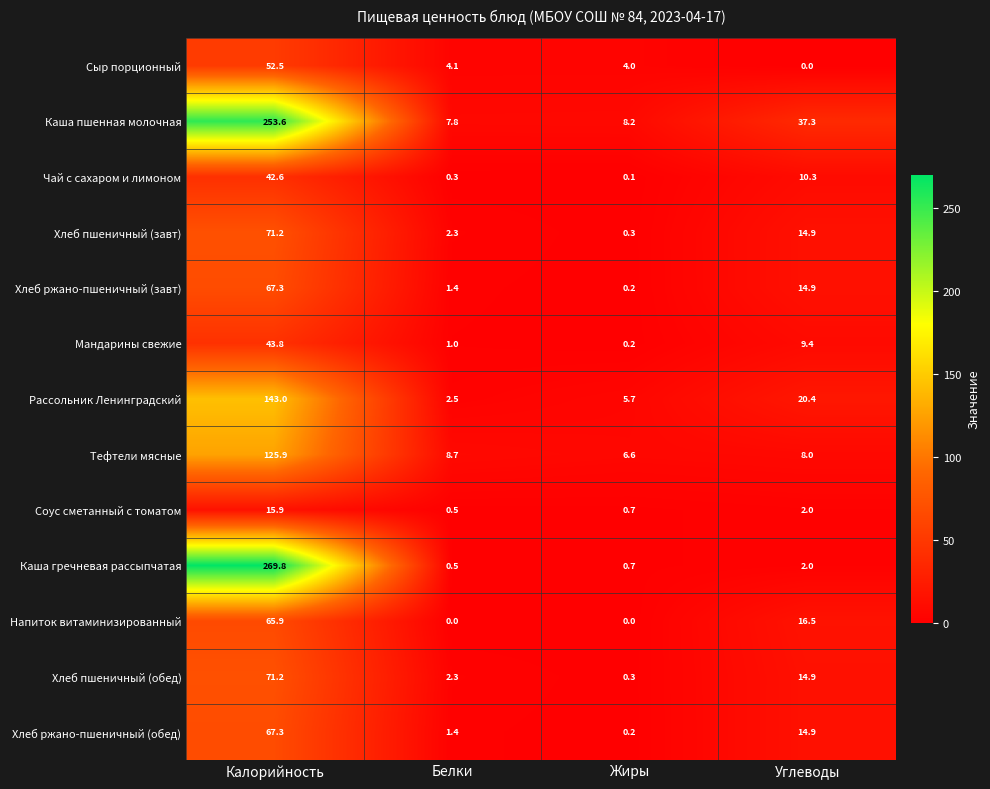

What is the greatest value displayed?

269.8